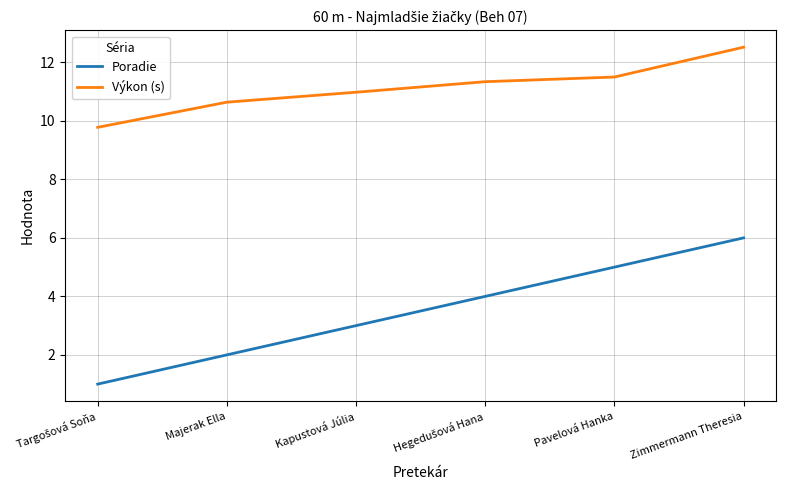

Is it true that Výkon (s) equals 11.5 at Pavelová Hanka?

True